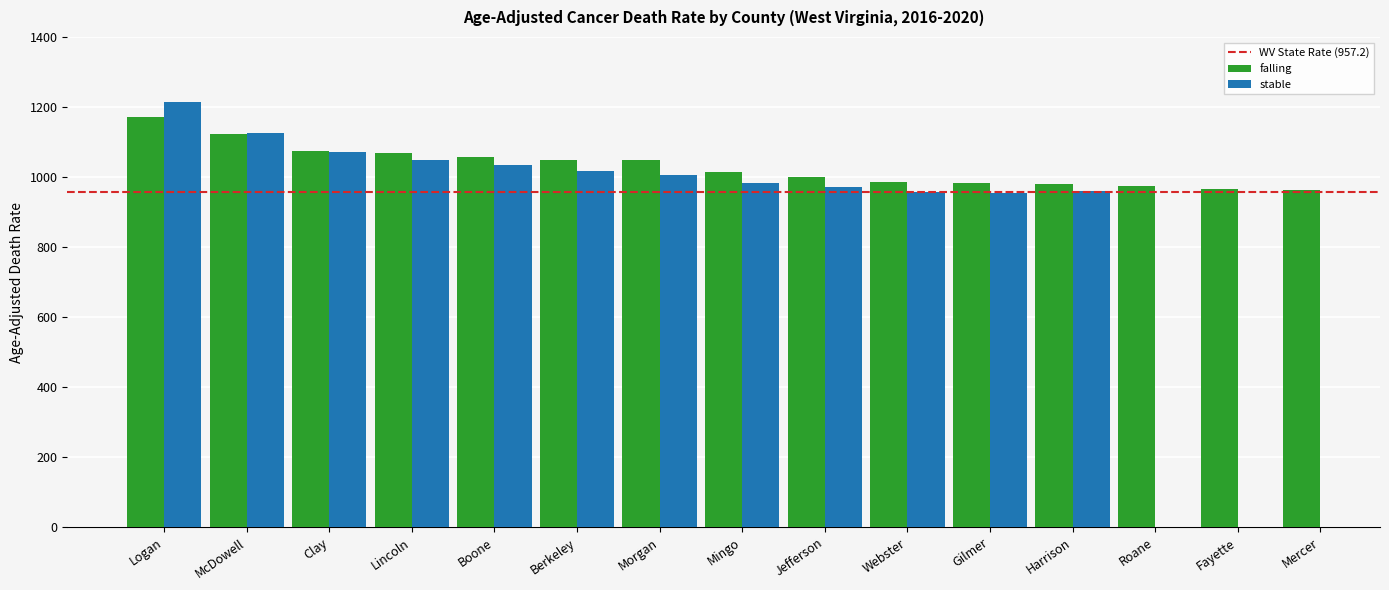

Is it true that the value at McDowell is 1750.9?

False